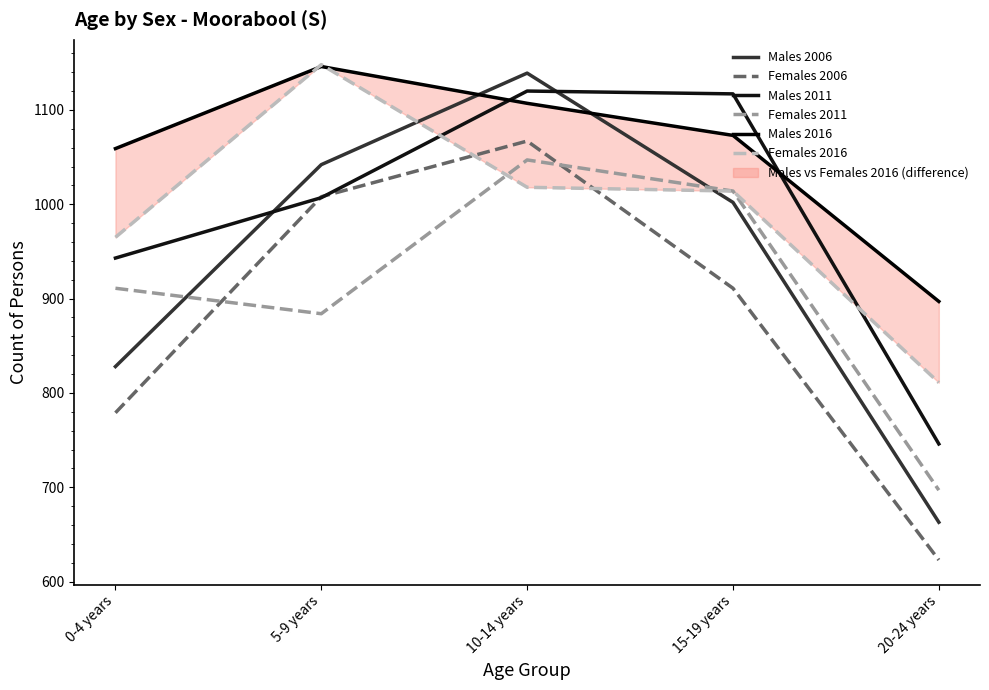

Rank the series by their maximum value, from lowest to highest.

Females 2011, Females 2006, Males 2011, Males 2006, Males 2016, Females 2016